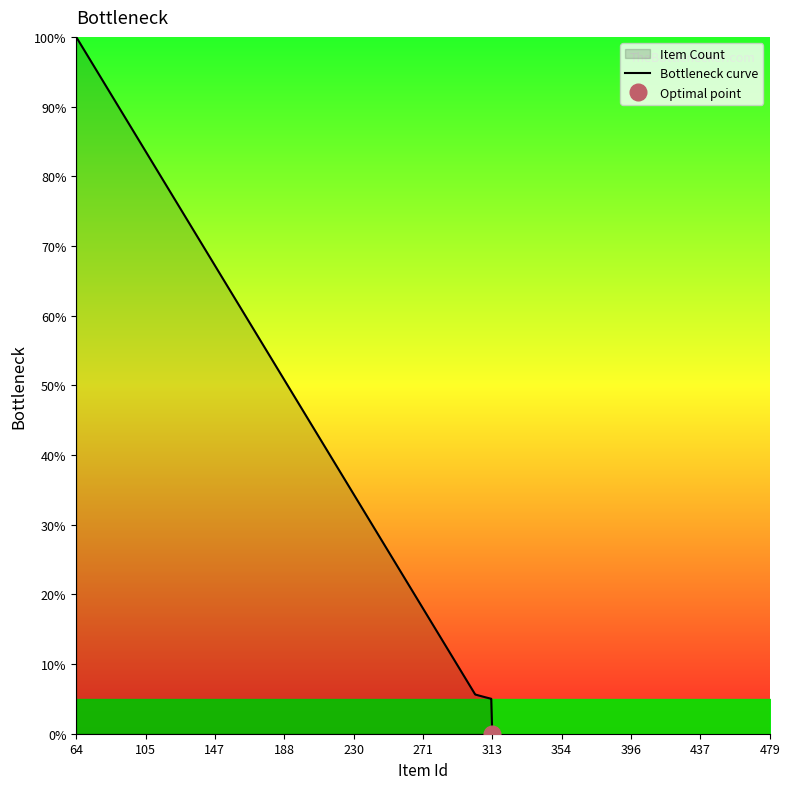

At which category does the chart reach its peak across all series?

64